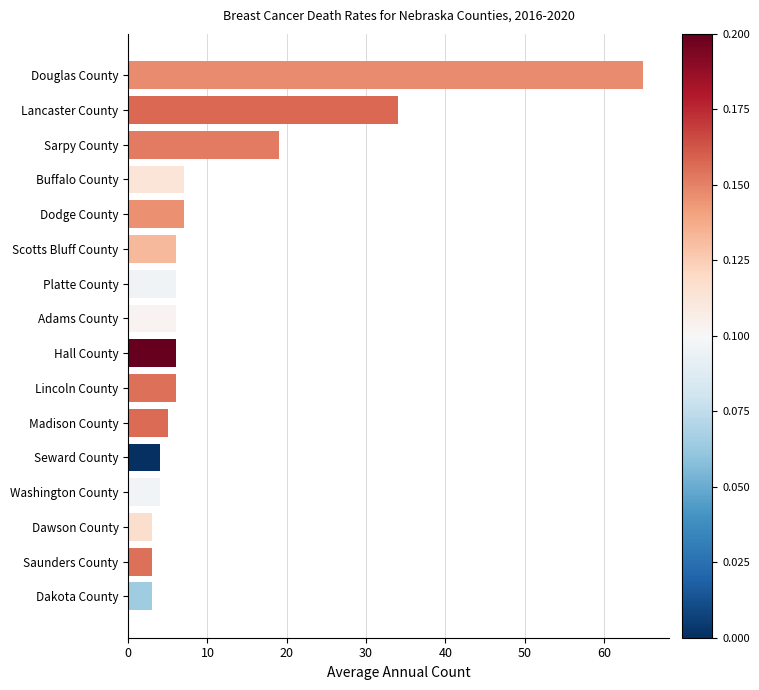

Are the bars horizontal?

Yes